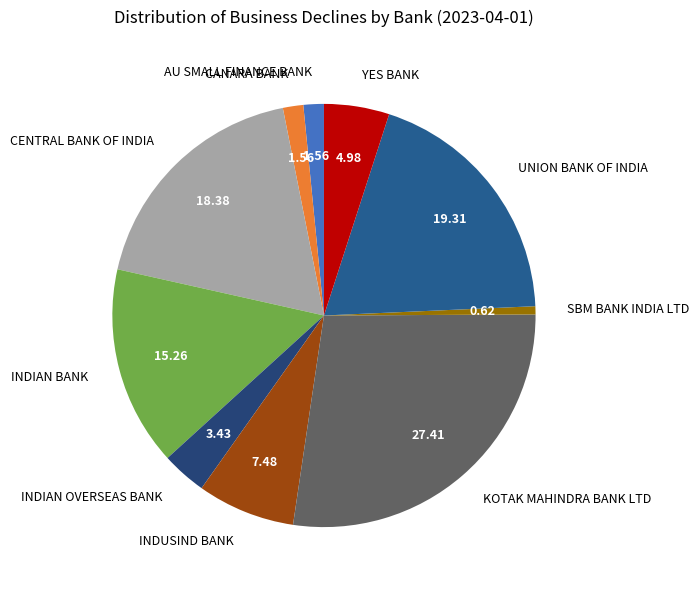

Is there any slice that represents more than half of the pie?

No